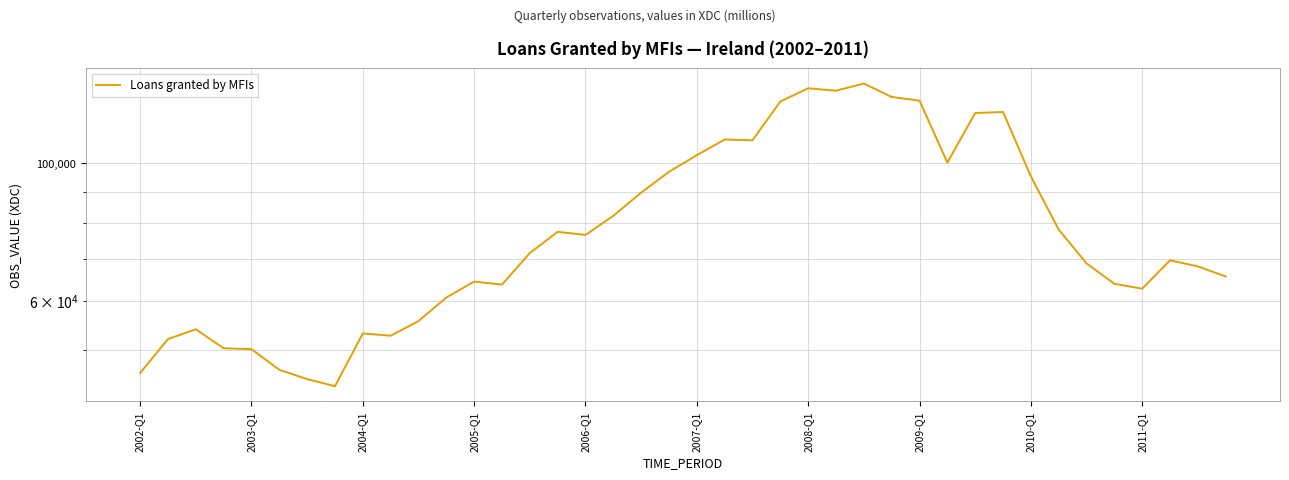

What position from the right is 22?

18